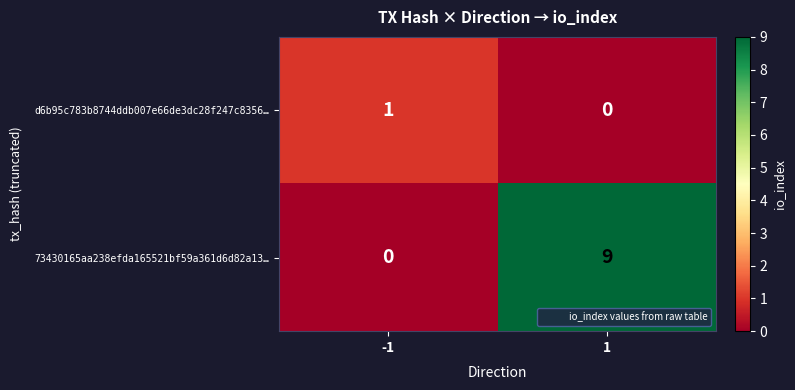

At which category is the sum across all series the highest?

1